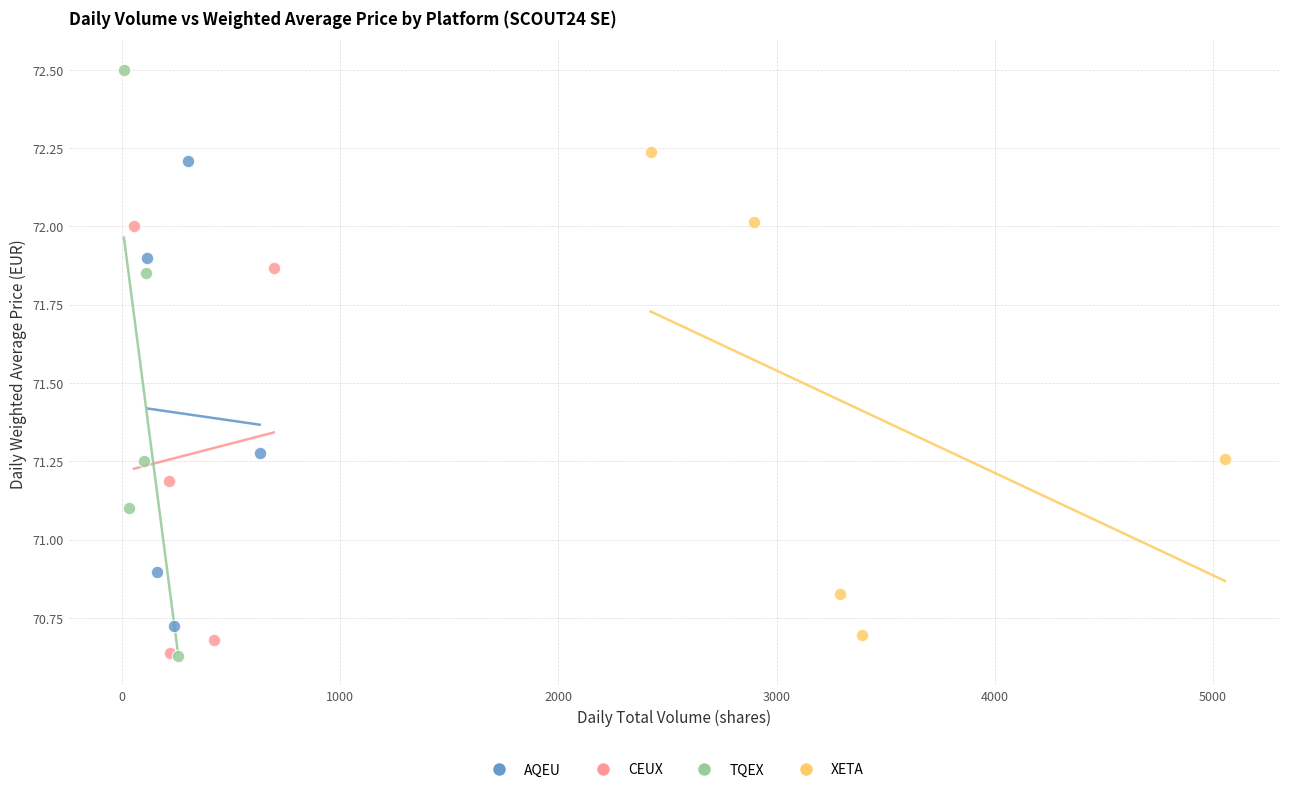

Which series contains the highest Y value?

TQEX